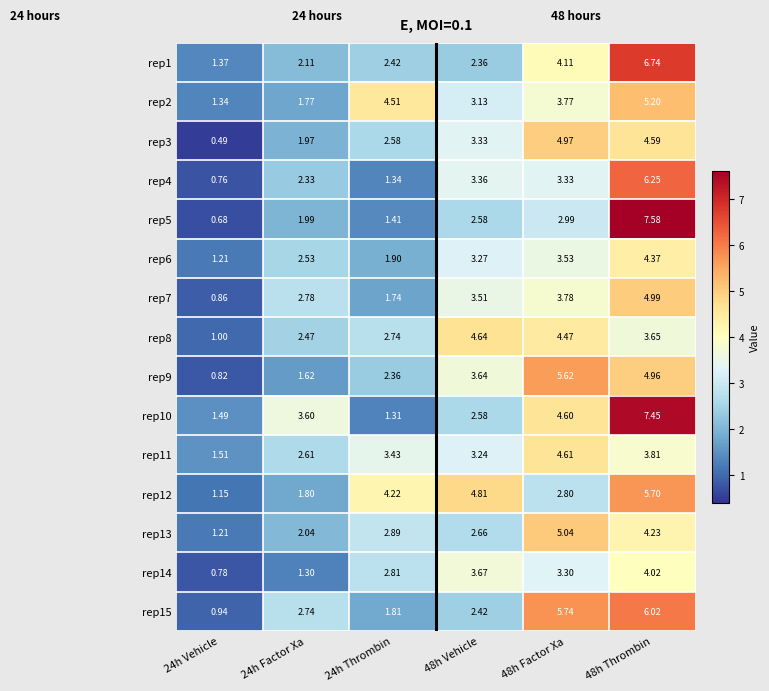

Is the value of rep1 at 24h Vehicle greater than the value of rep3 at 24h Thrombin?

No